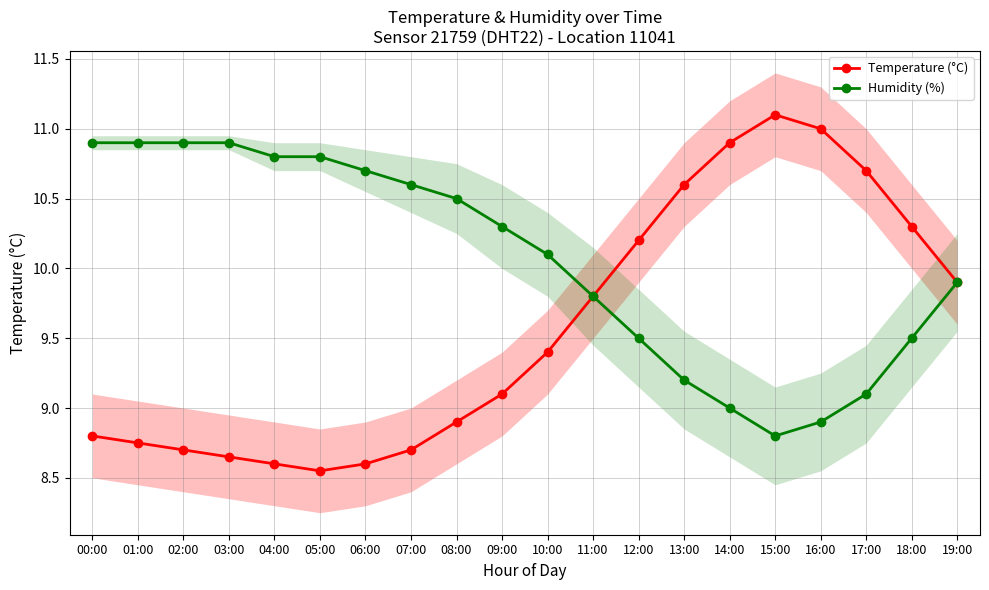

At which category does Temperature (°C) reach its first local peak?

15:00